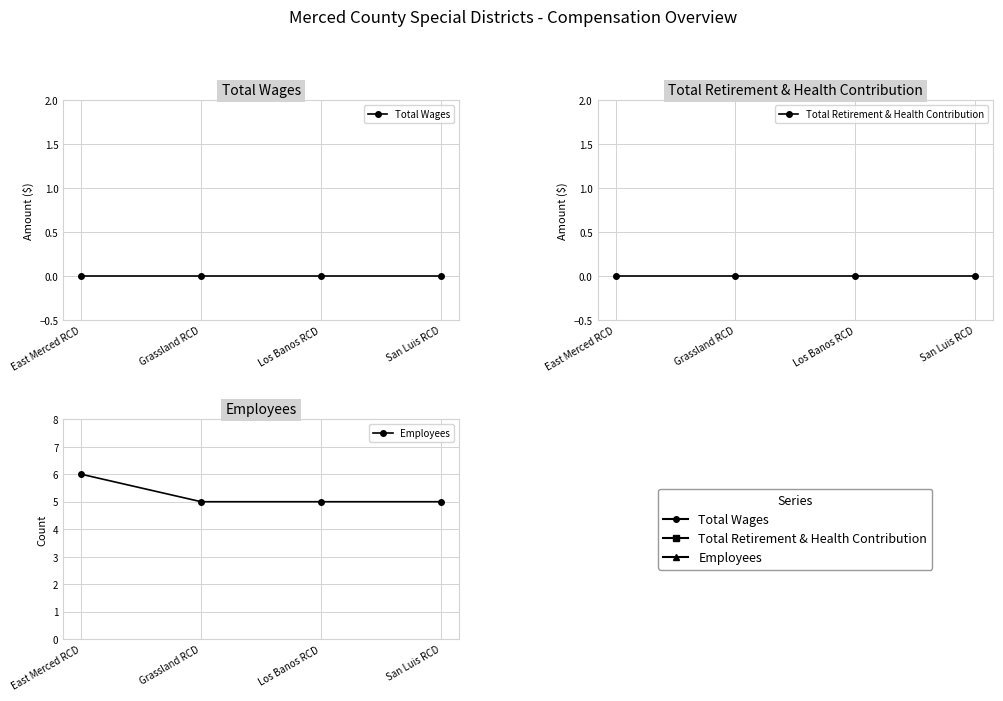

Between Grassland RCD and Los Banos RCD, which series saw the biggest shift?

Total Wages